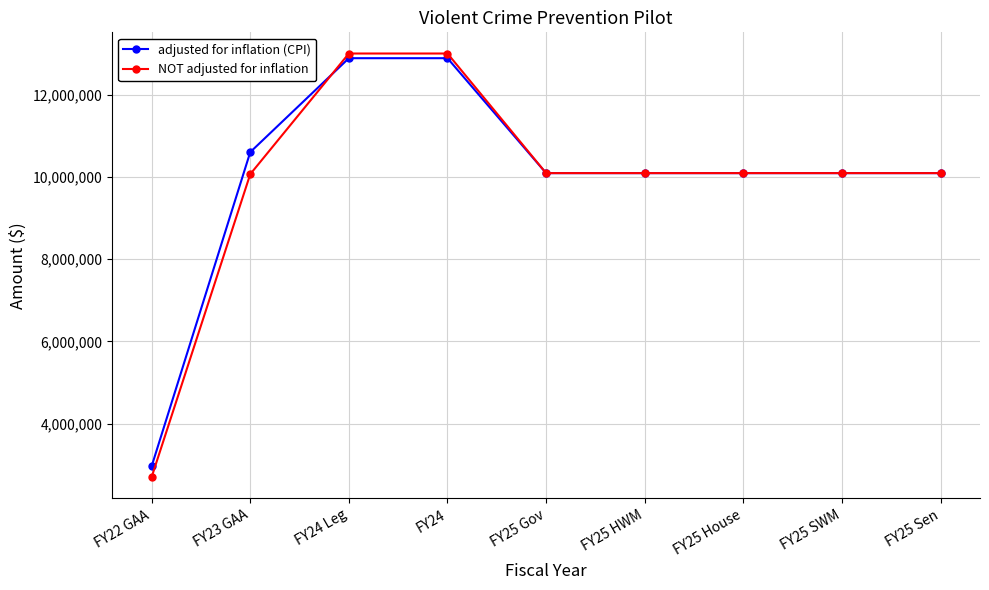

What is the difference between the maximum and minimum values in the adjusted for inflation (CPI) series?

9923753